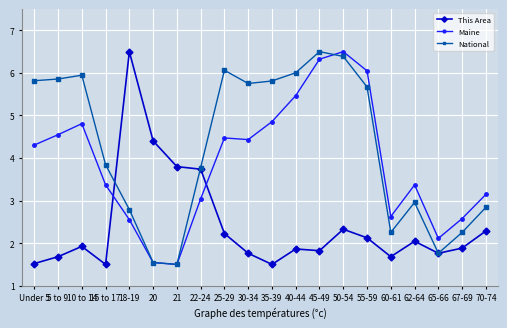

In Maine, how many points are lower than both neighbors (excluding endpoints)?

4